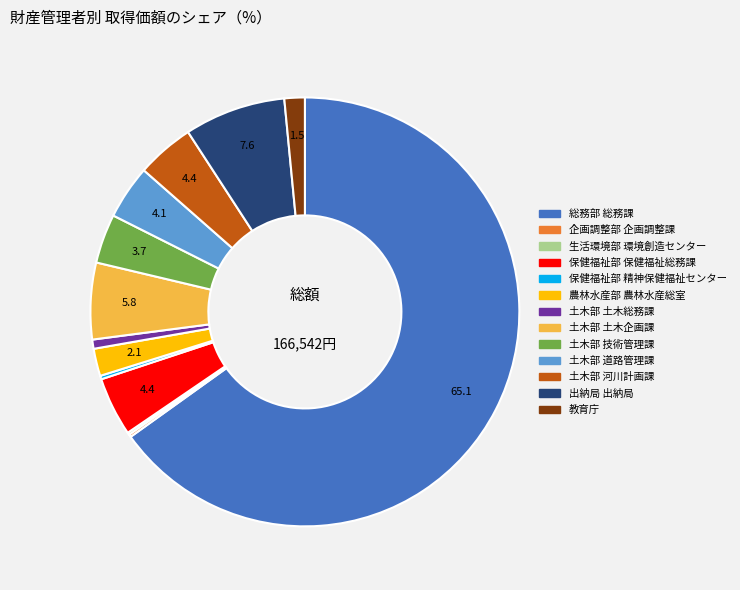

Which slice is the largest?

総務部 総務課